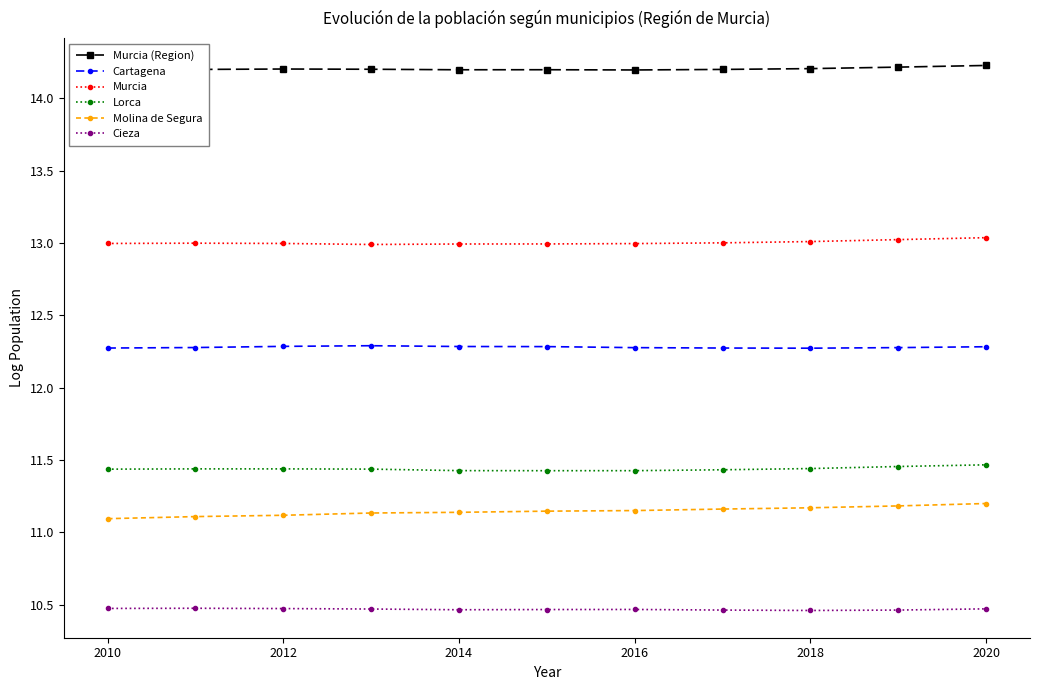

True or false: Murcia (Region) and Cieza cross at least once.

False